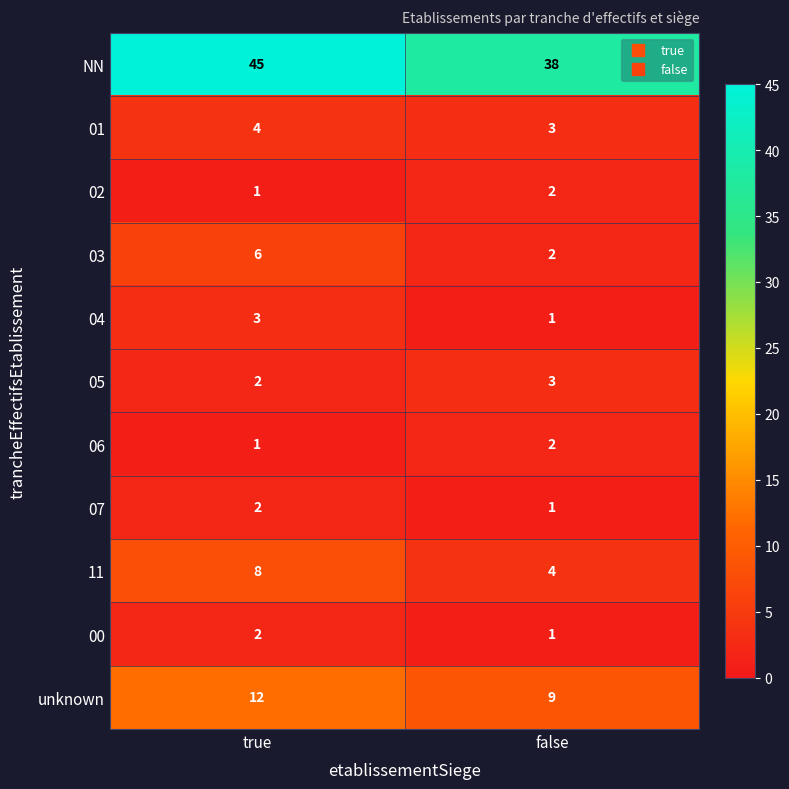

Which series has the largest total across all categories?

NN